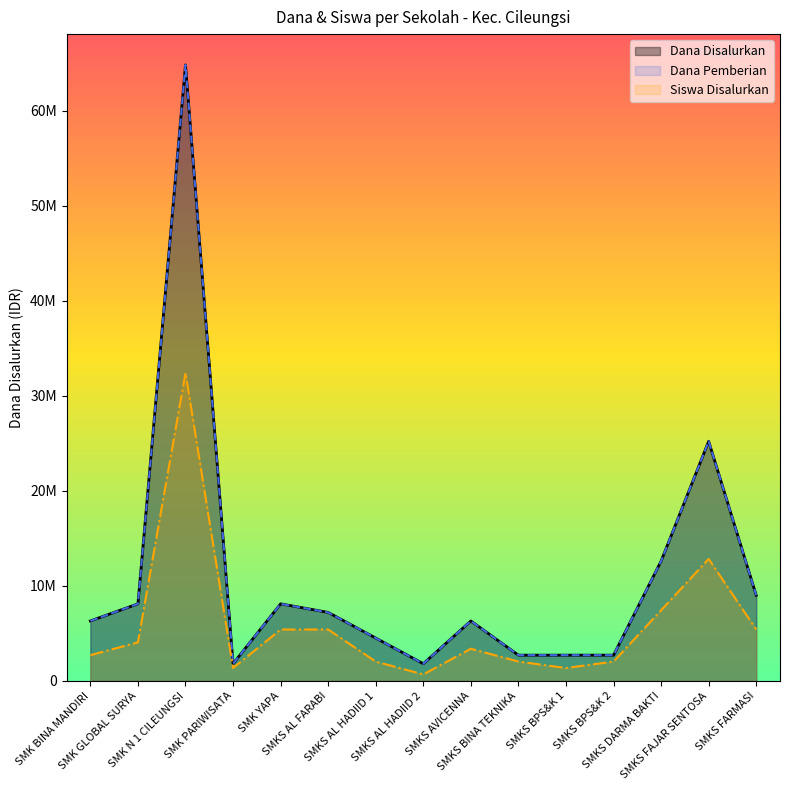

What is the label of the 3rd point from the right?

SMKS DARMA BAKTI